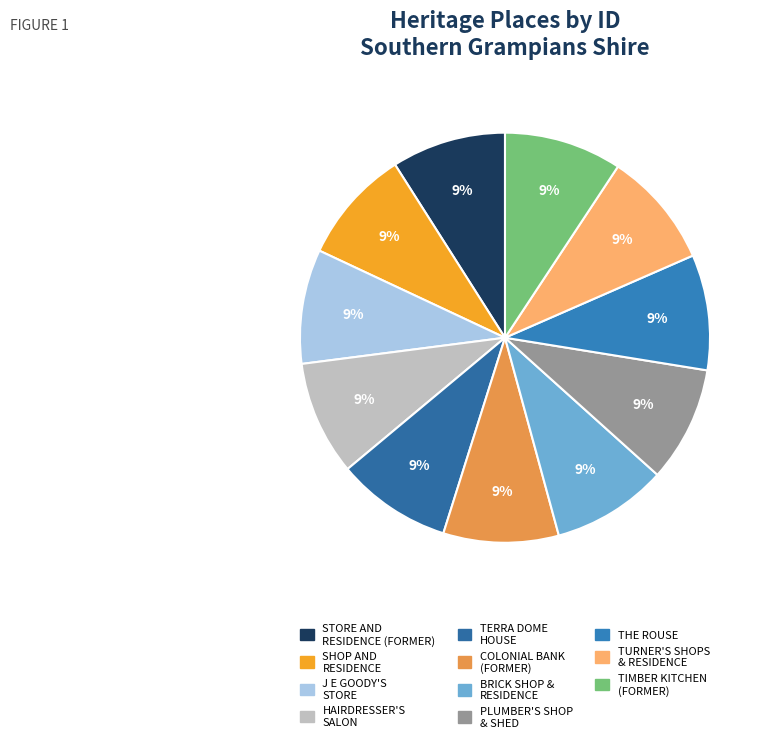

How many segments does this pie chart have?

11